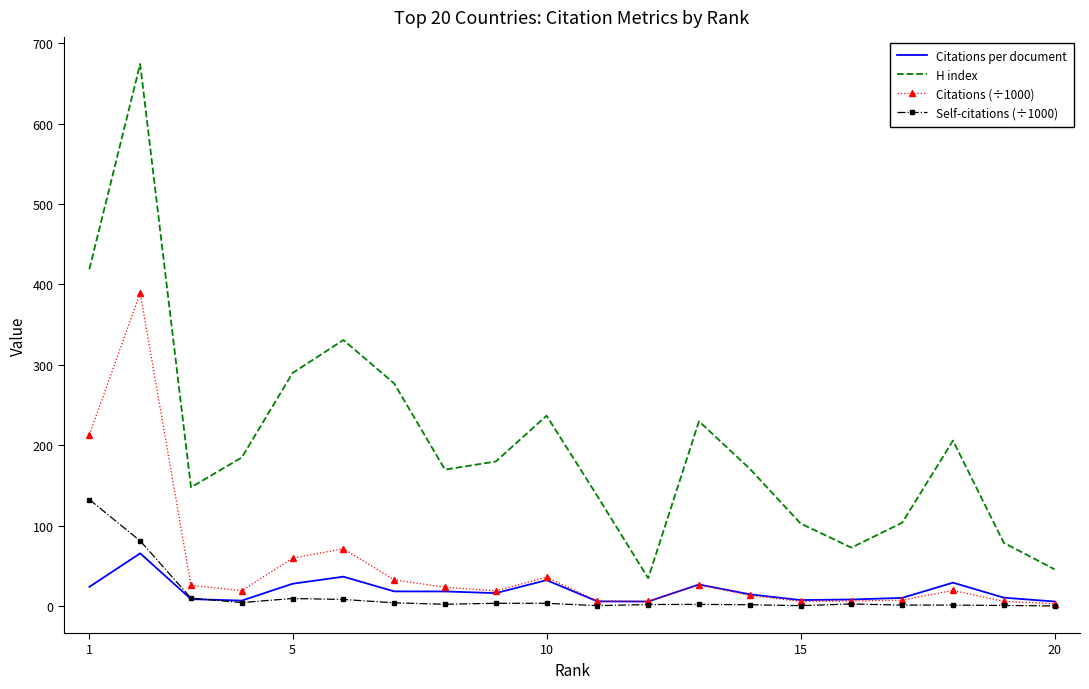

Which series has the largest range (max minus min)?

H index